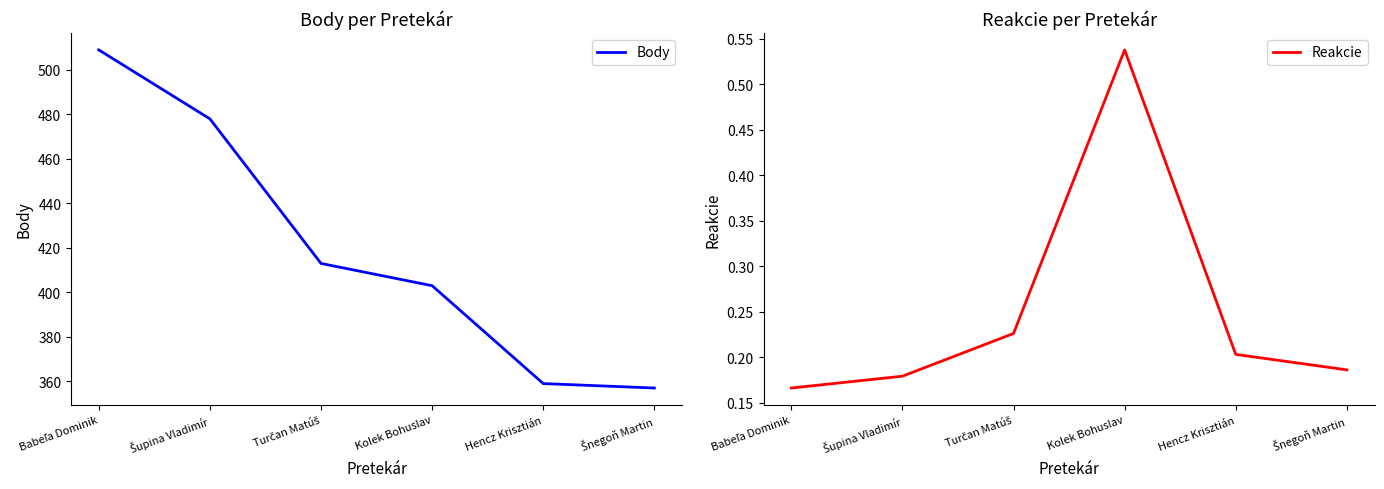

How many values in the Body series exceed 413?

2